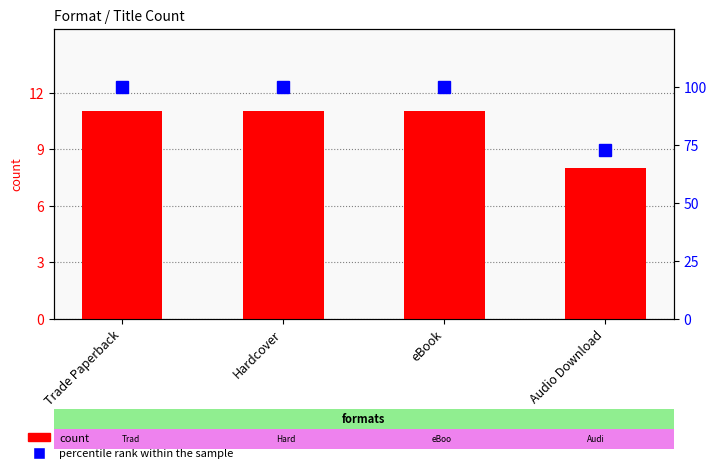

How many count values are between 11 and 12?

3